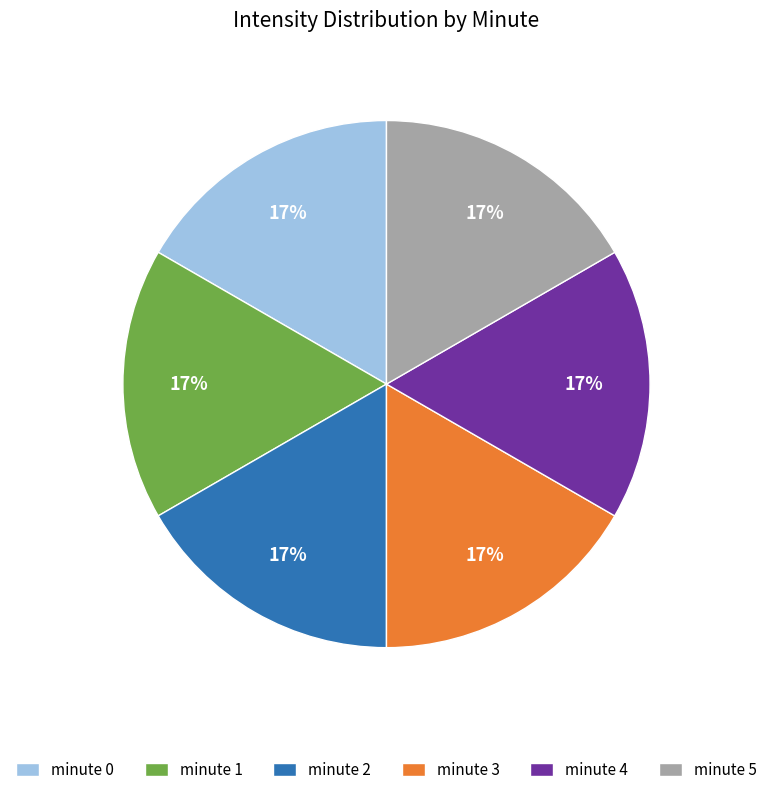

To the nearest percent, what percentage of the pie is minute 2?

17%